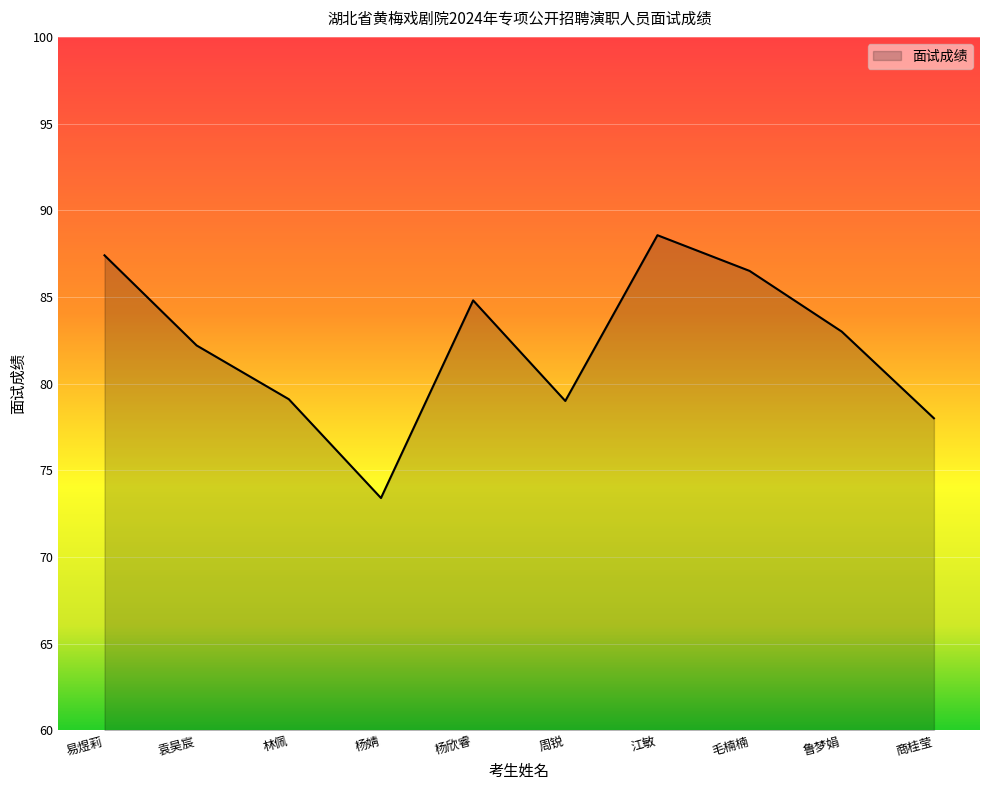

What is the difference between the maximum and minimum values?

15.2